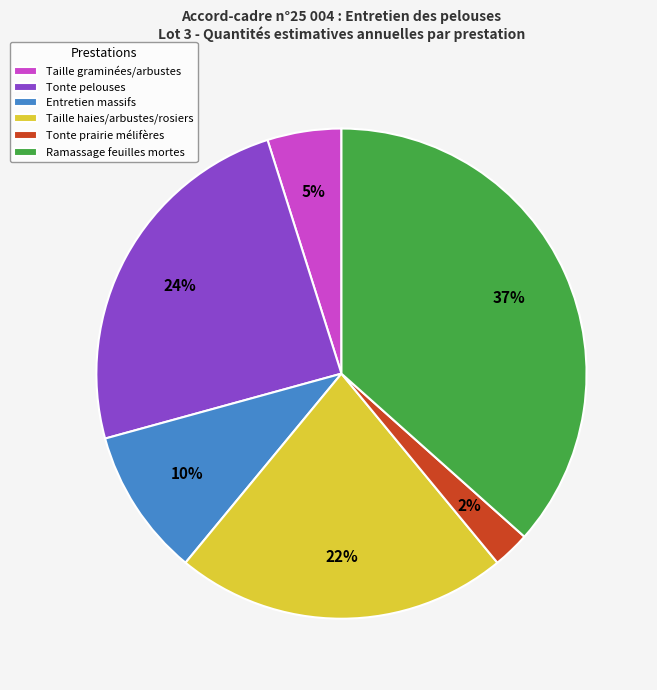

Approximately how many times larger is the value at Taille graminées/arbustes compared to Ramassage feuilles mortes?

0.1